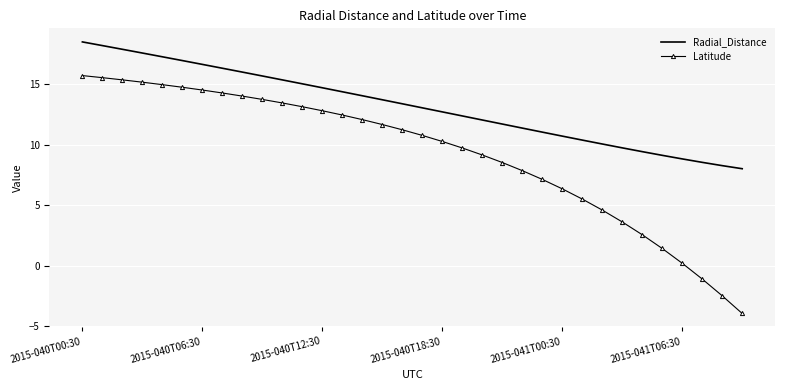

True or false: Radial_Distance and Latitude cross at least once.

False